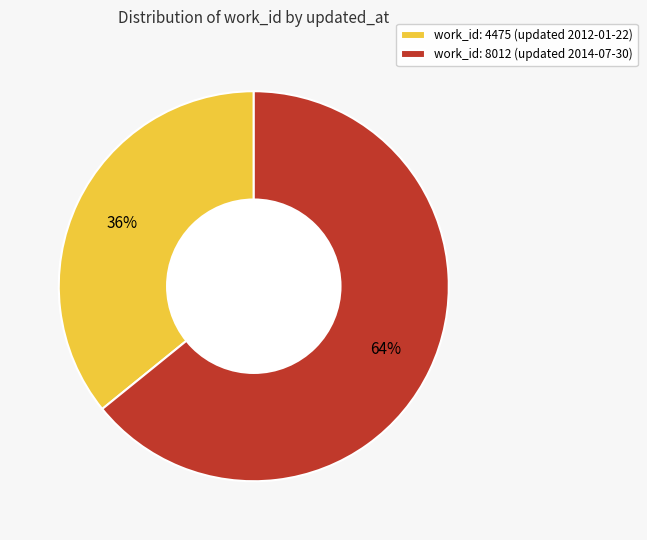

What is the majority slice?

work_id: 8012 (updated 2014-07-30)